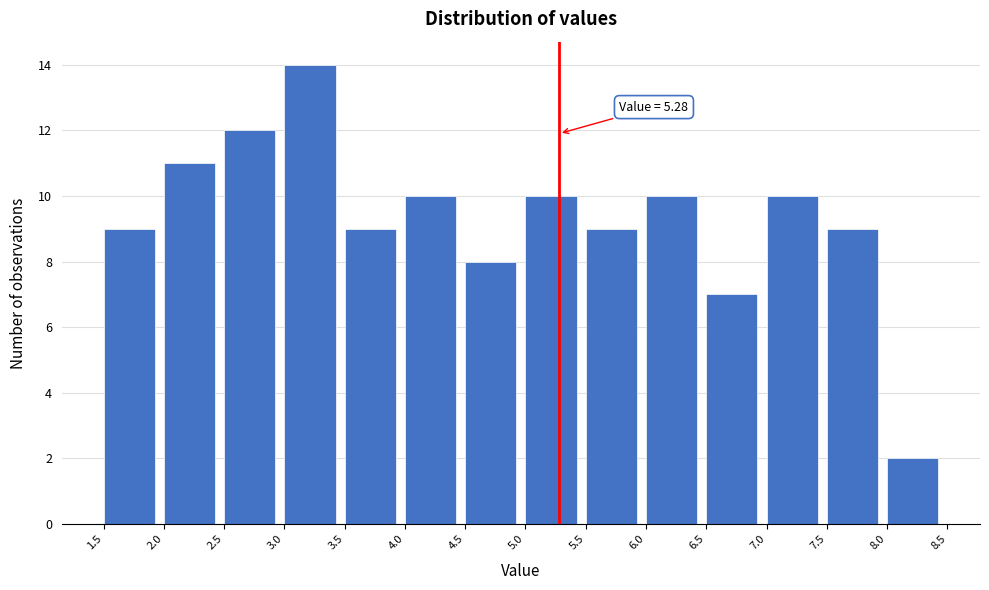

Which range on the x-axis has the tallest bar?

3.0 to 3.5